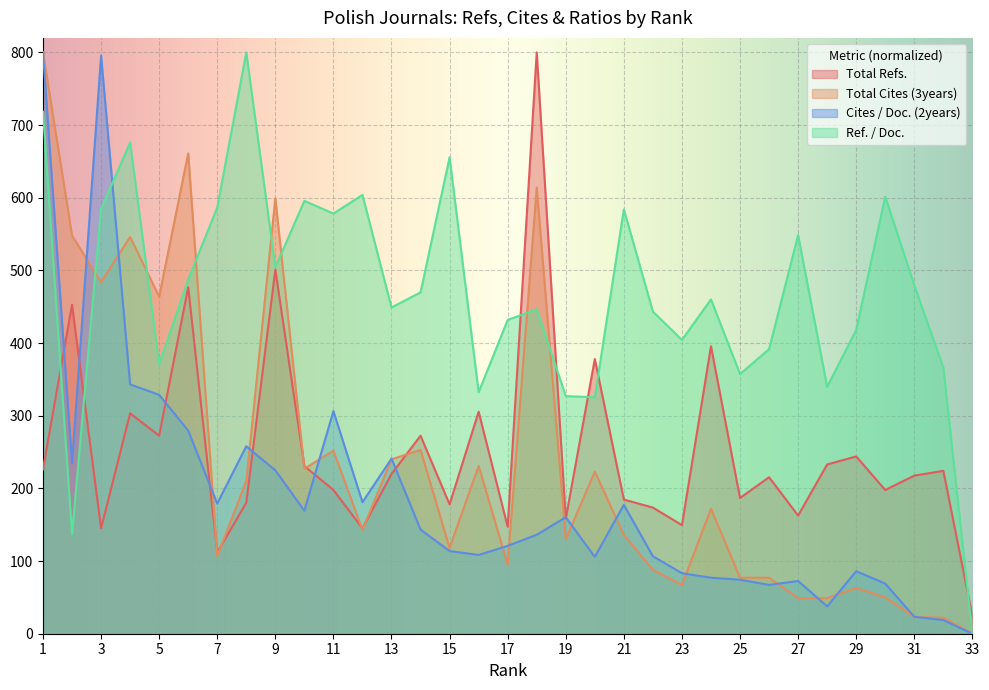

At which category is the sum across all series the highest?

1